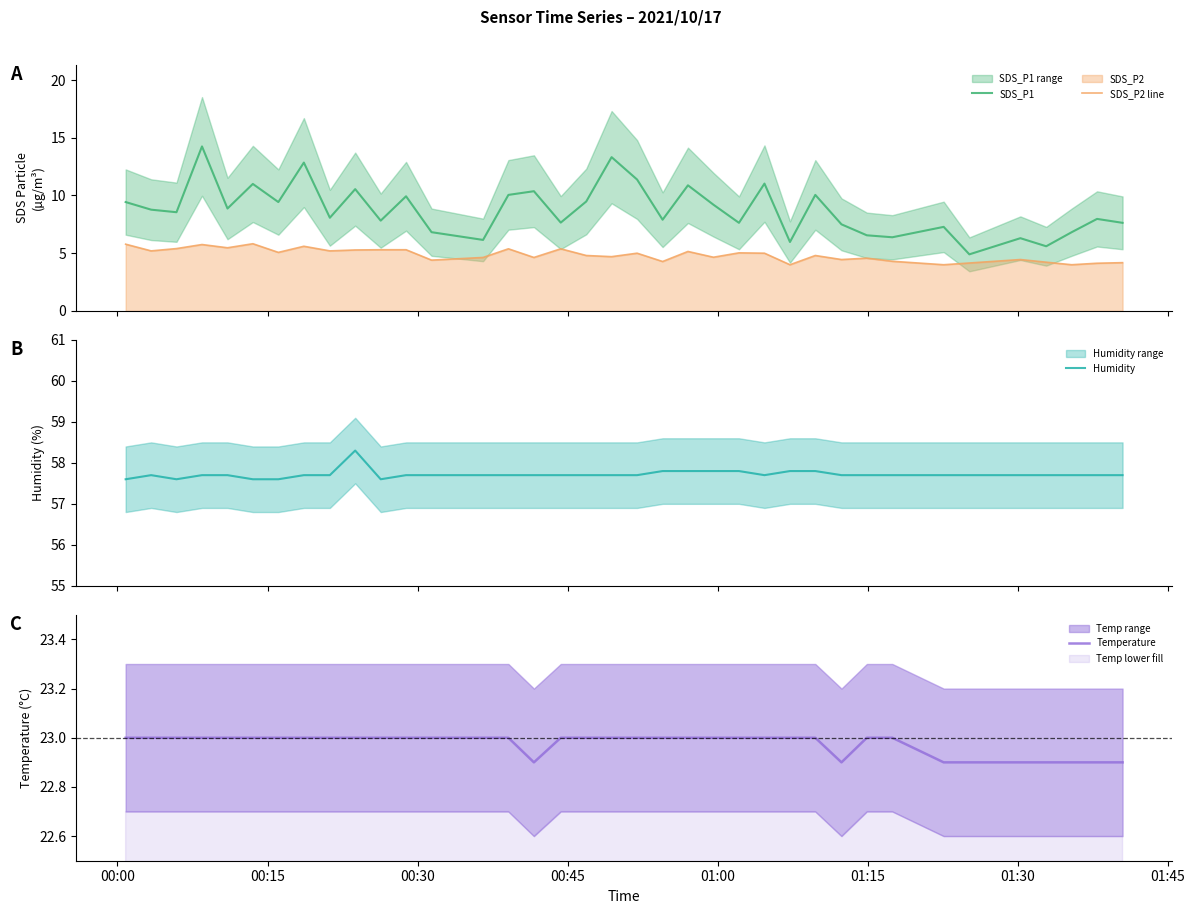

True or false: SDS_P1 and SDS_P2 line intersect in this chart.

False